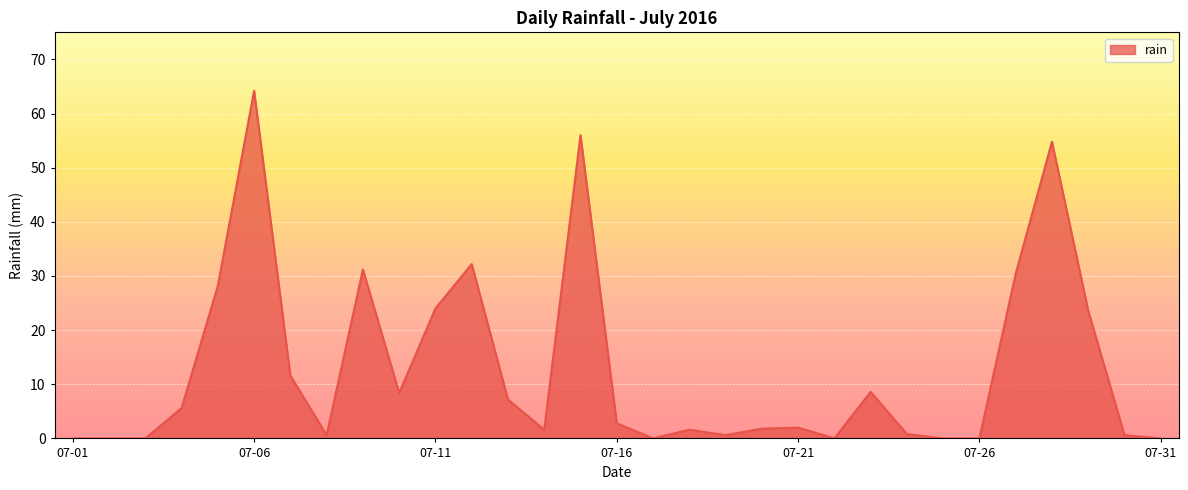

What is the maximum value shown in the chart?

64.2